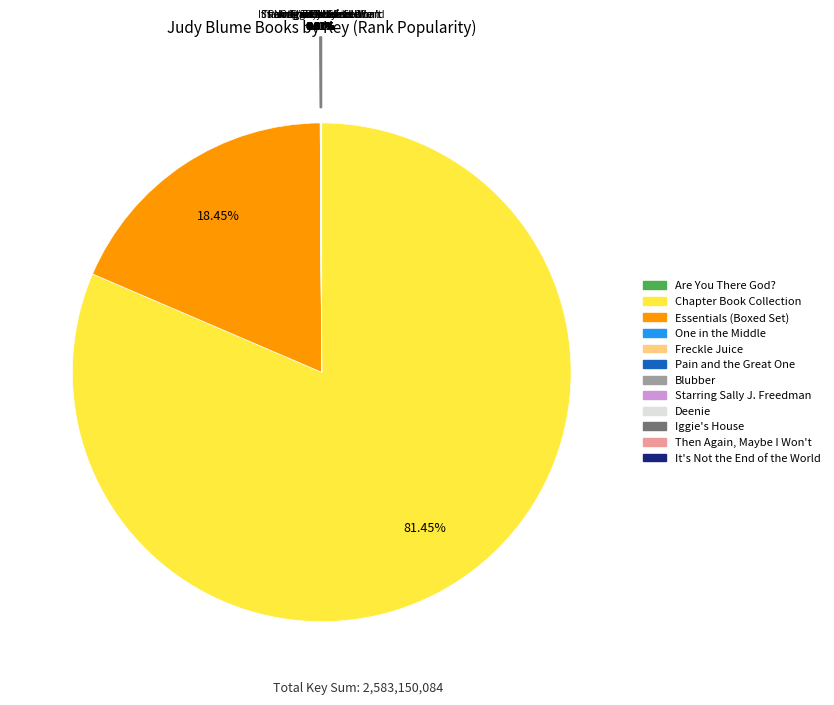

Is there a majority slice in this chart?

Yes